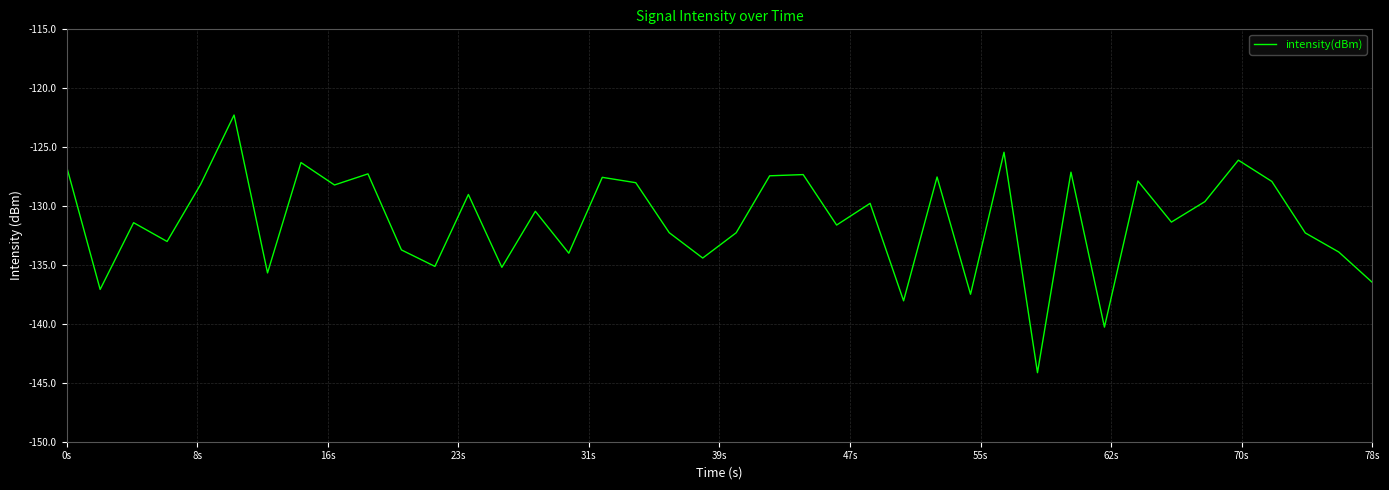

What is the maximum value shown in the chart?

-122.3